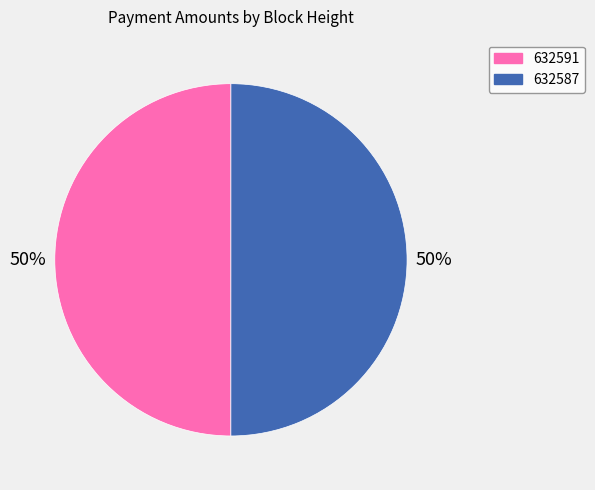

What percentage is the 632591 slice, to the nearest percent?

50%